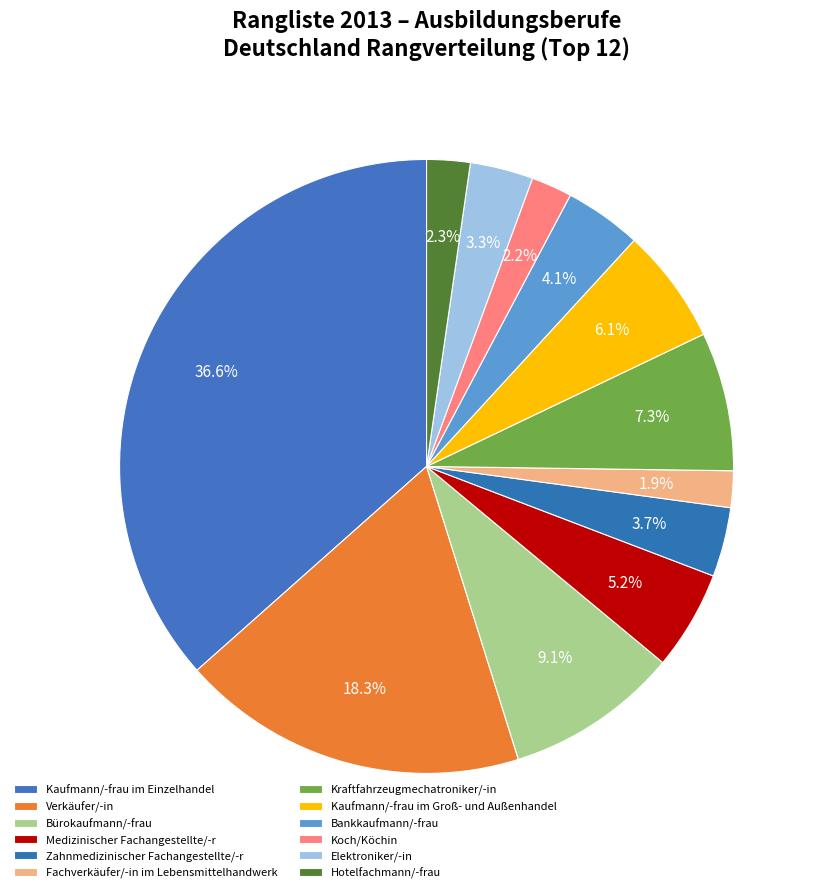

How many segments does this pie chart have?

12